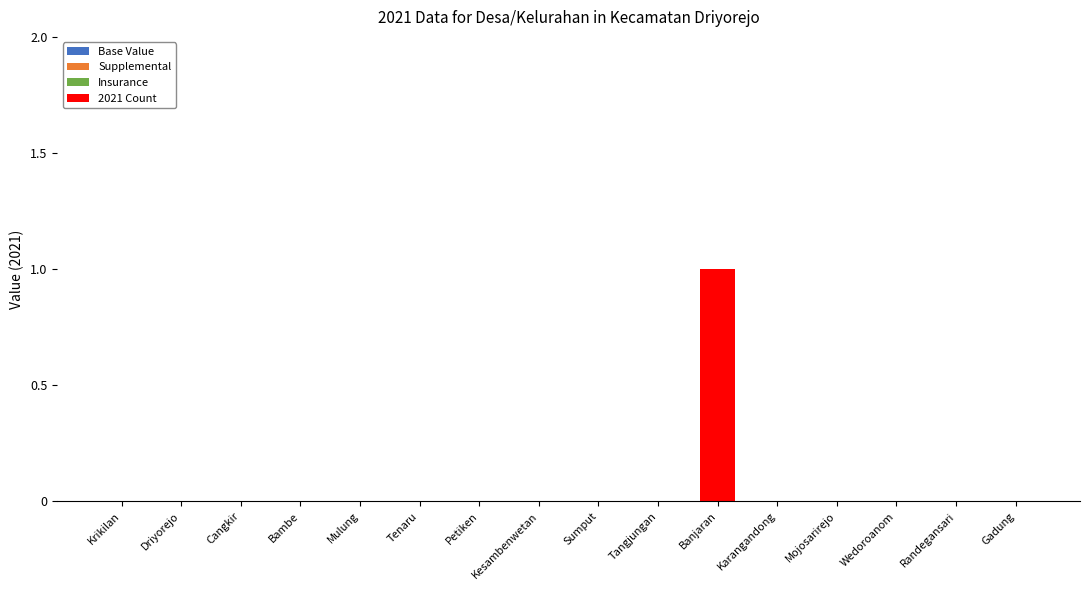

Which label corresponds to the largest value in the chart?

Banjaran